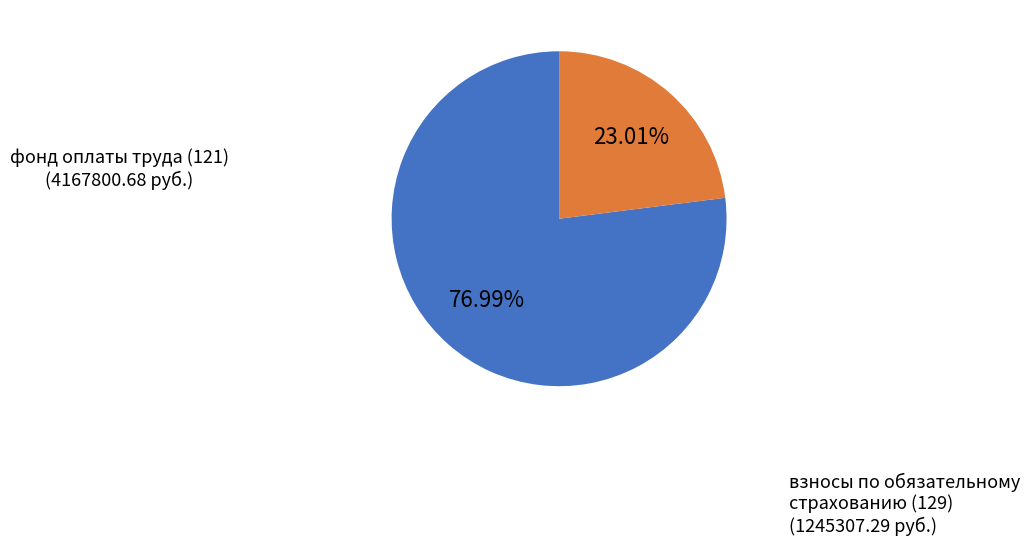

Is there a majority slice in this chart?

Yes